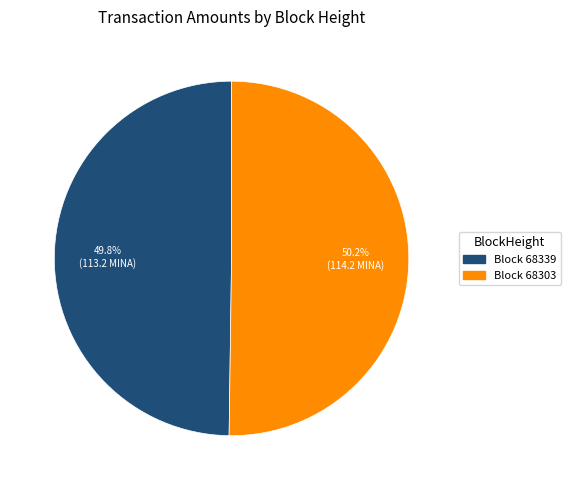

Does any single category account for the majority?

Yes